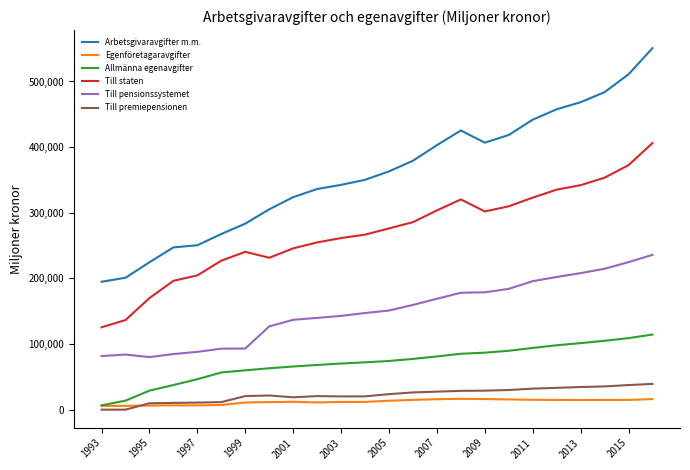

Which series has the widest spread of values?

Arbetsgivaravgifter m.m.